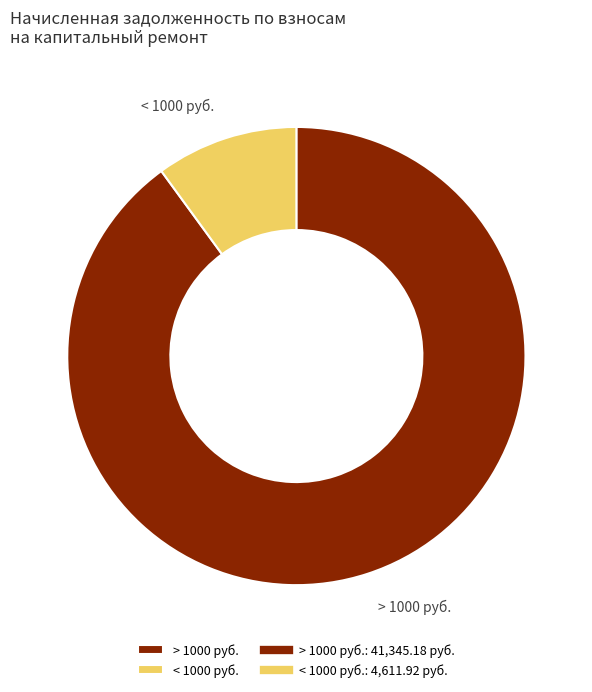

What is the smallest slice in the pie chart?

< 1000 руб.